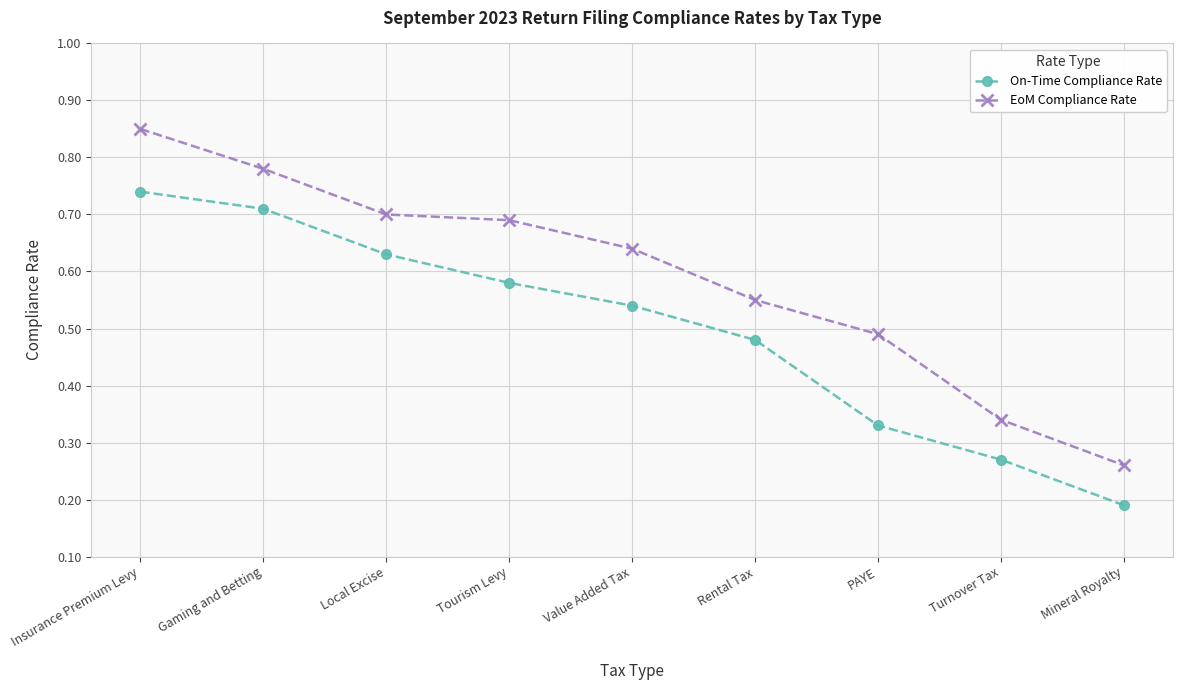

Rank the series by their average value, from highest to lowest.

EoM Compliance Rate, On-Time Compliance Rate